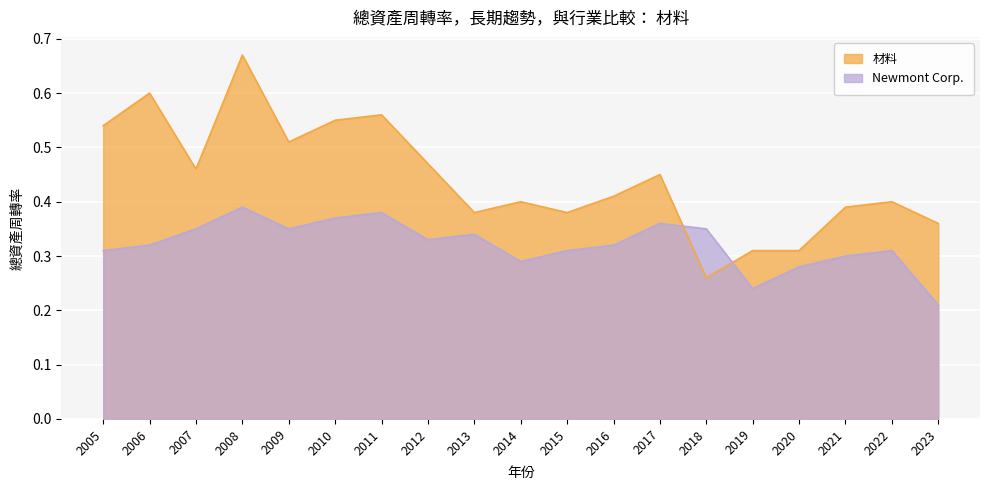

Where is the first local maximum for 材料?

2006